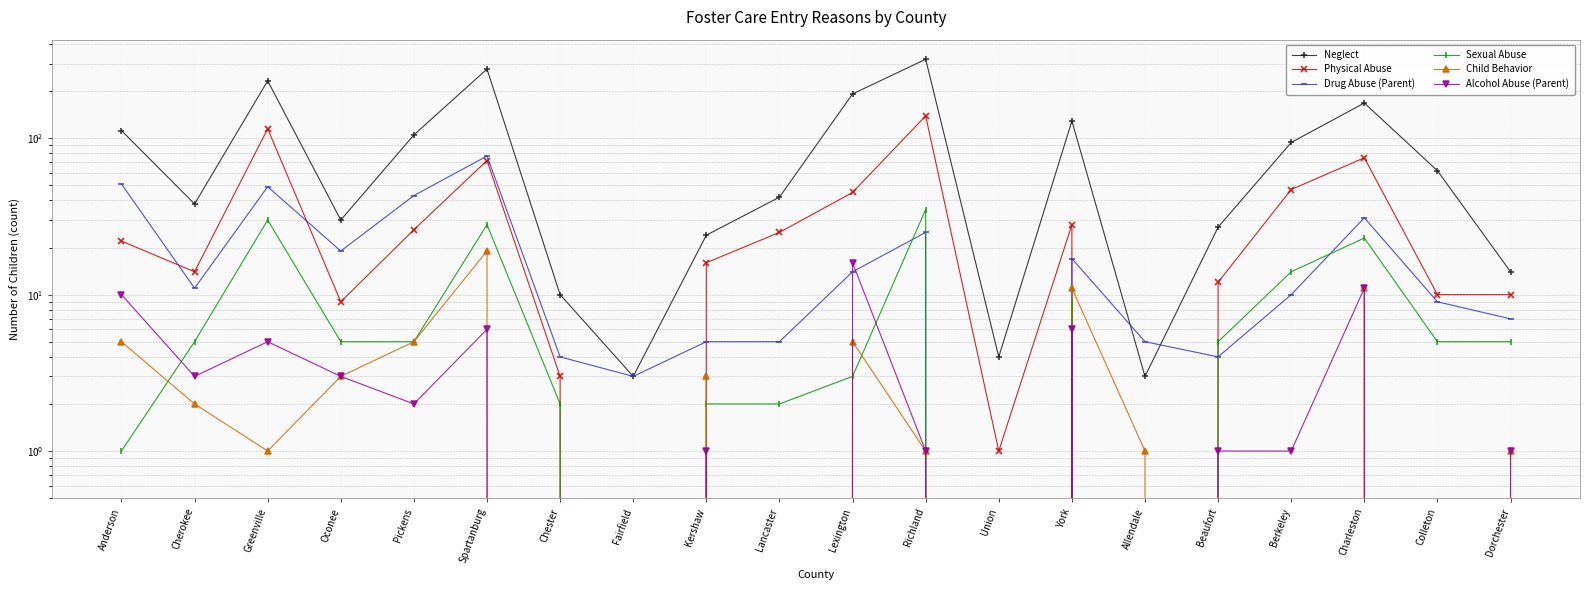

How many categories are shown in the chart?

20